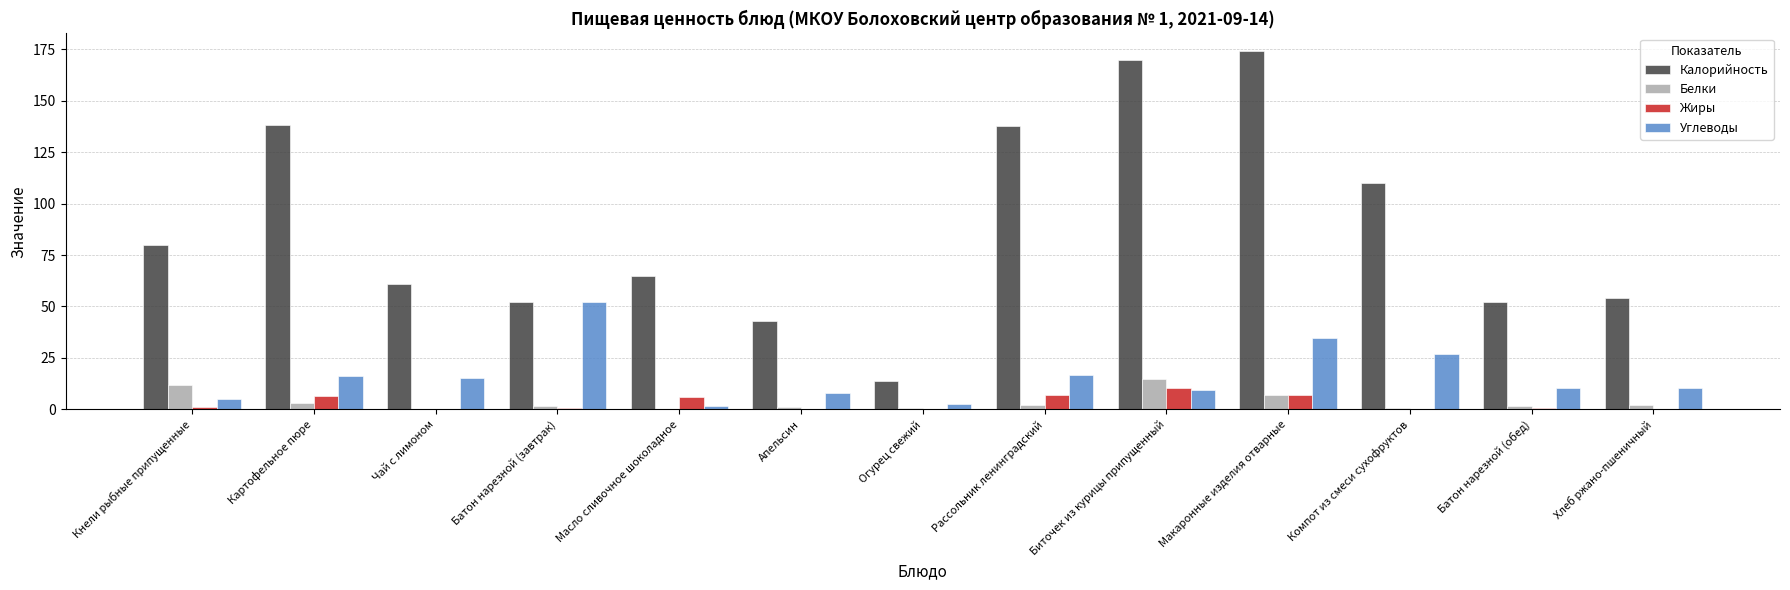

True or false: Калорийность has a value of 37.6 at Хлеб ржано-пшеничный.

False